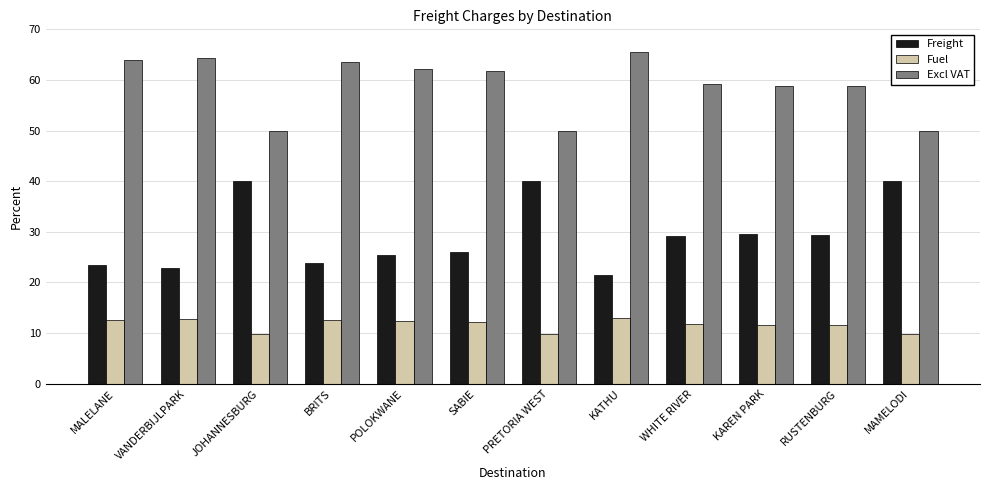

What is the value of the Fuel bar at the 10th from the left?

11.6